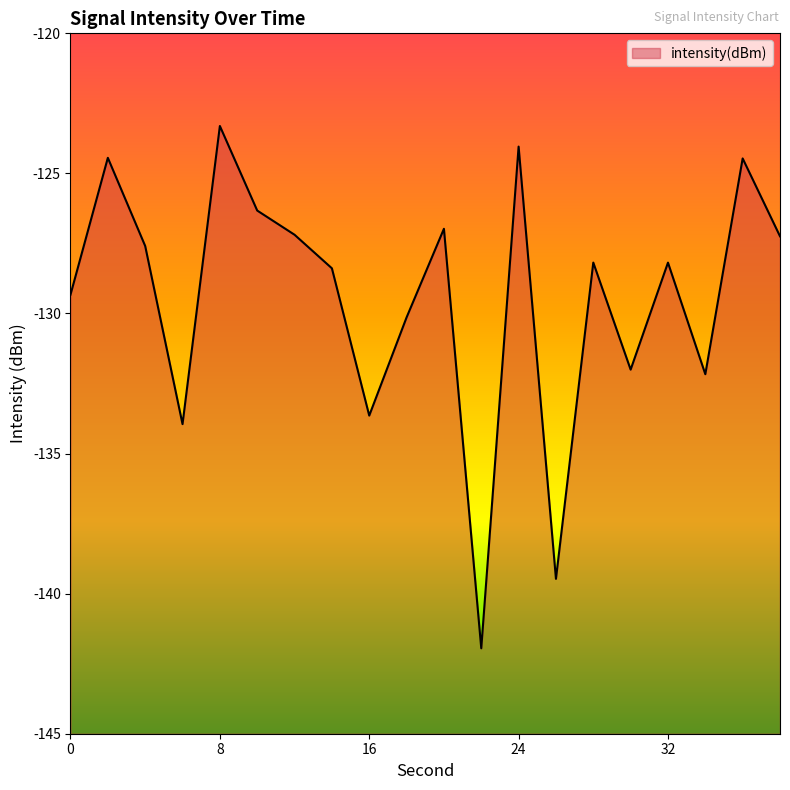

Between 20 and 10, which is larger?

10